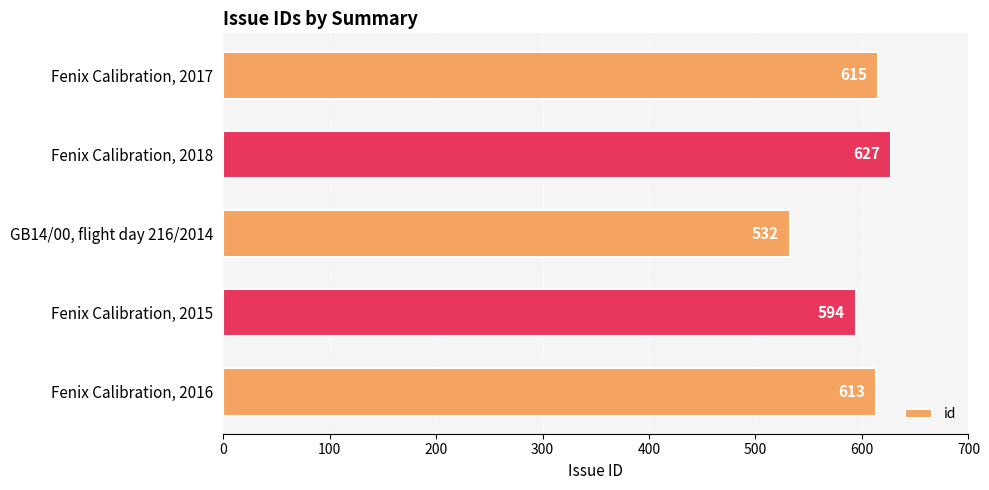

Where is the data nearest to the value 579?

Fenix Calibration, 2015